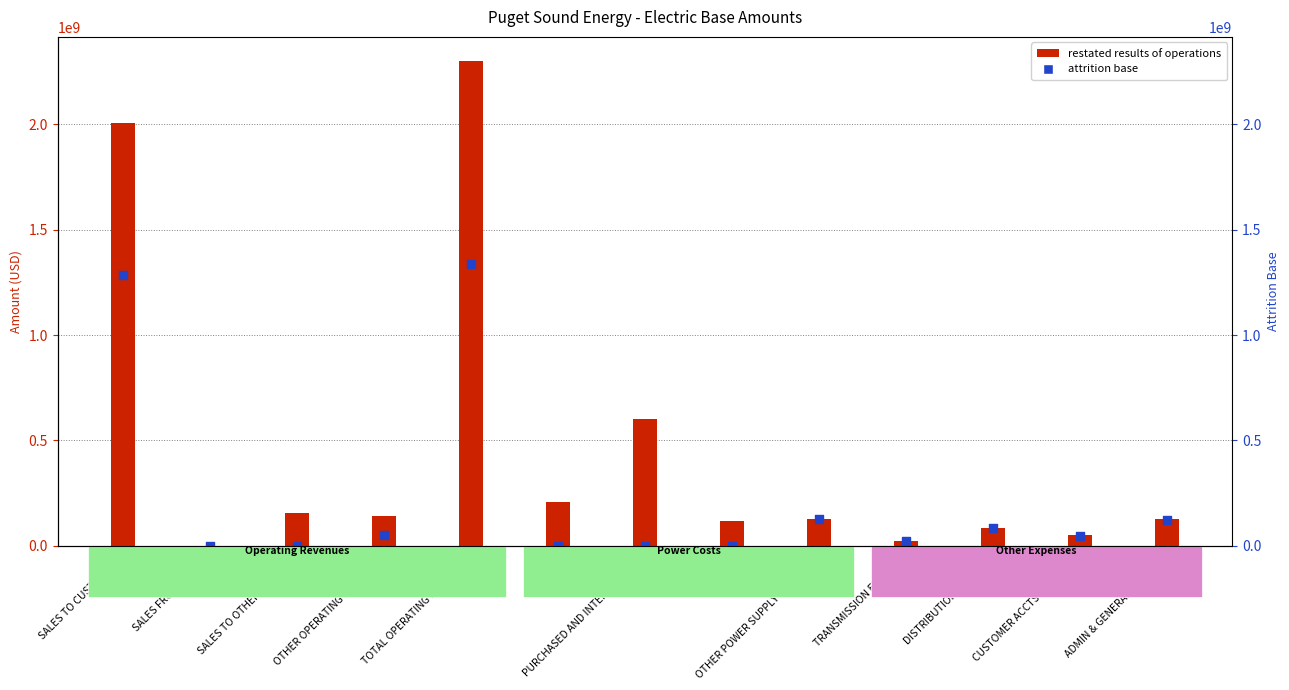

Which series has the widest spread of Y values?

RESTATED RESULTS